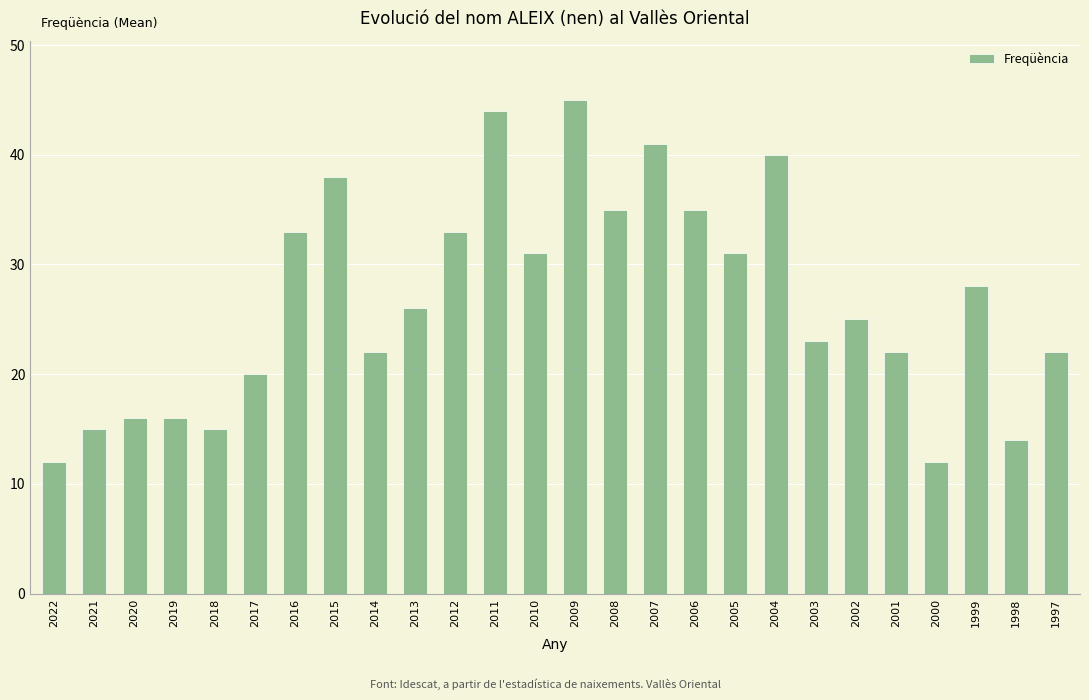

Count the number of data series in this chart.

1